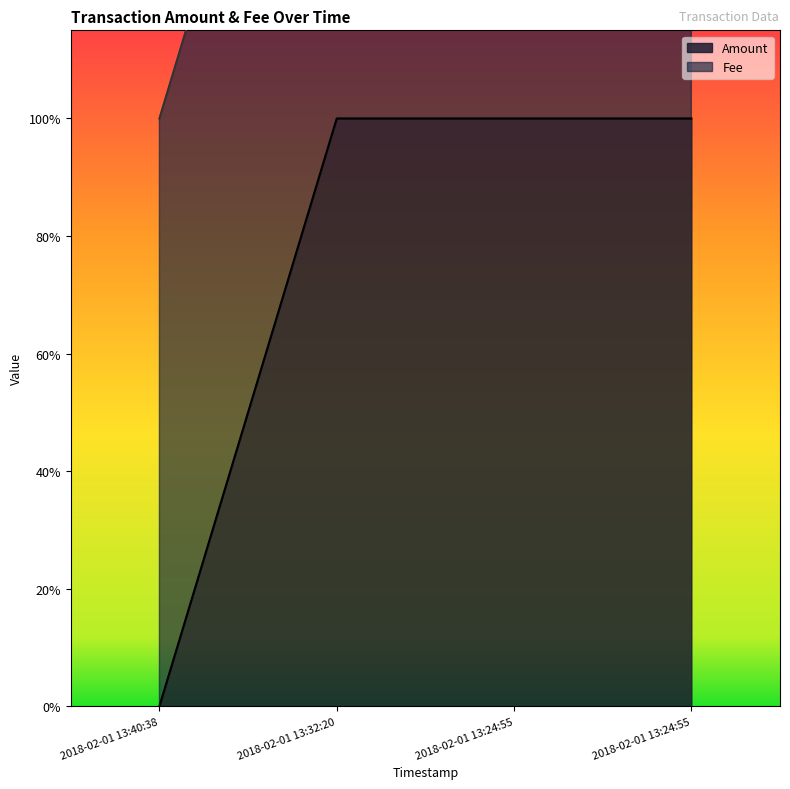

What is the difference between the second highest and minimum values?

1